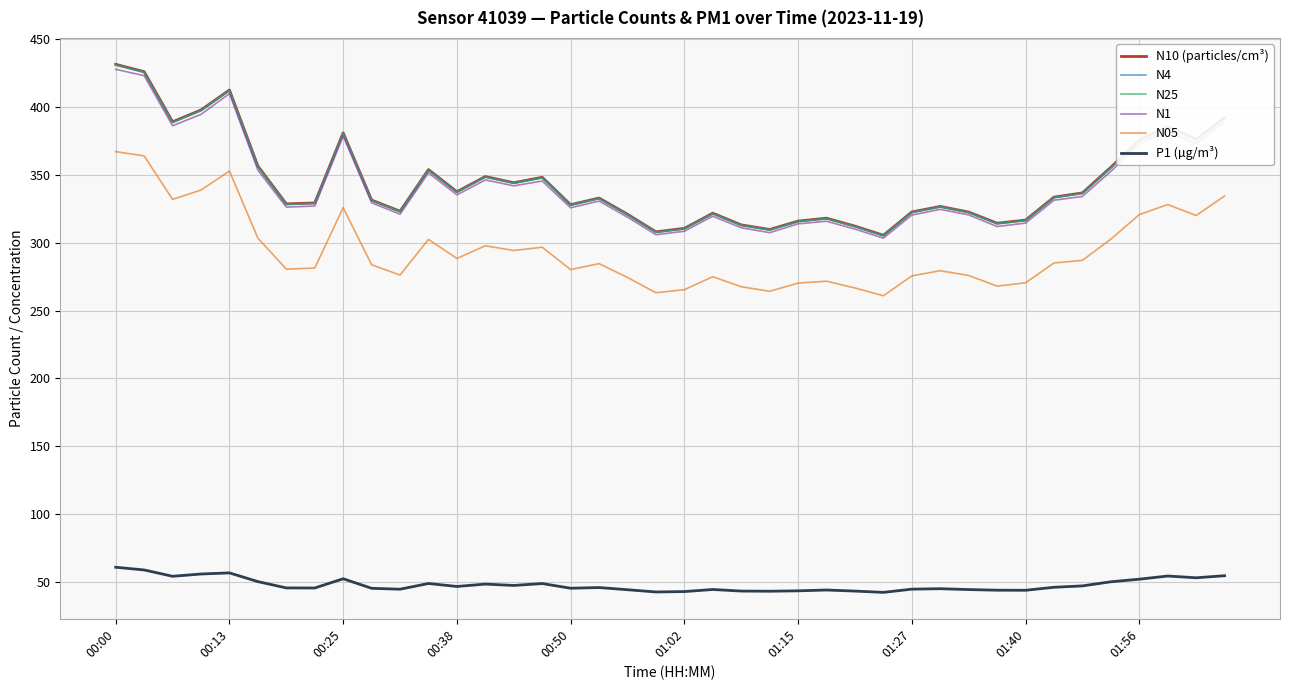

Which series has the widest spread of values?

N10 (particles/cm³)